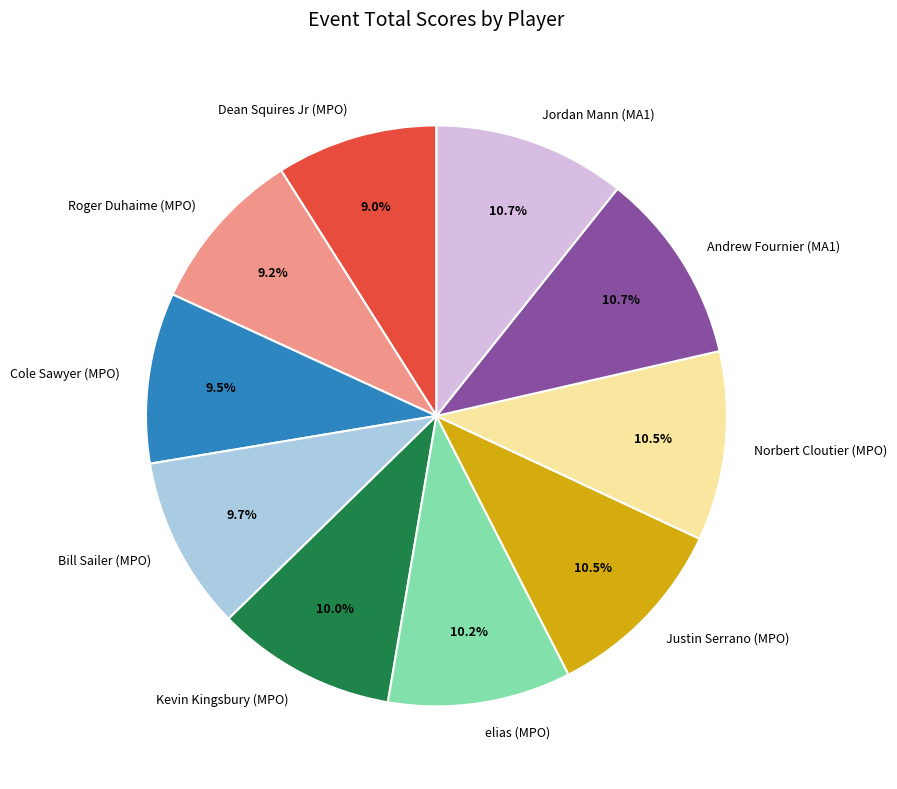

What is the total percentage of Roger Duhaime (MPO) and Kevin Kingsbury (MPO)?

19.2%